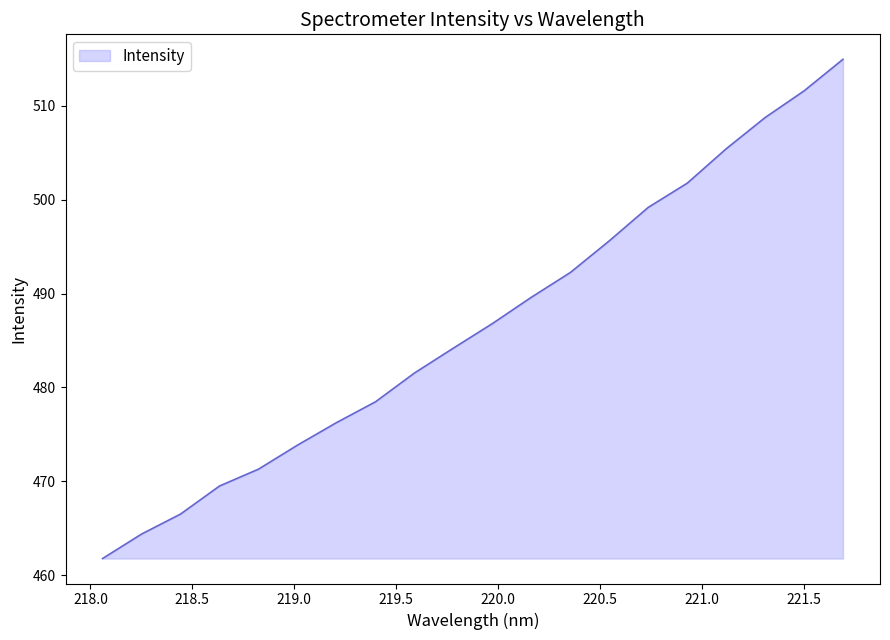

What is the minimum value shown in the chart?

461.8